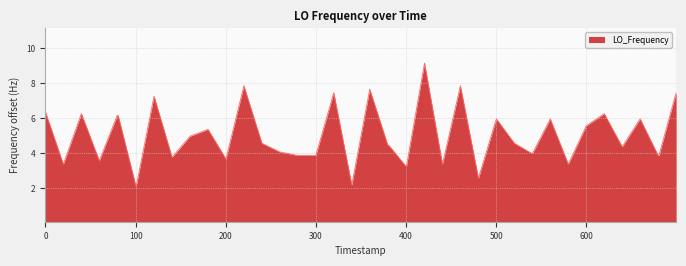

Does the chart display data point markers on the line(s)?

No